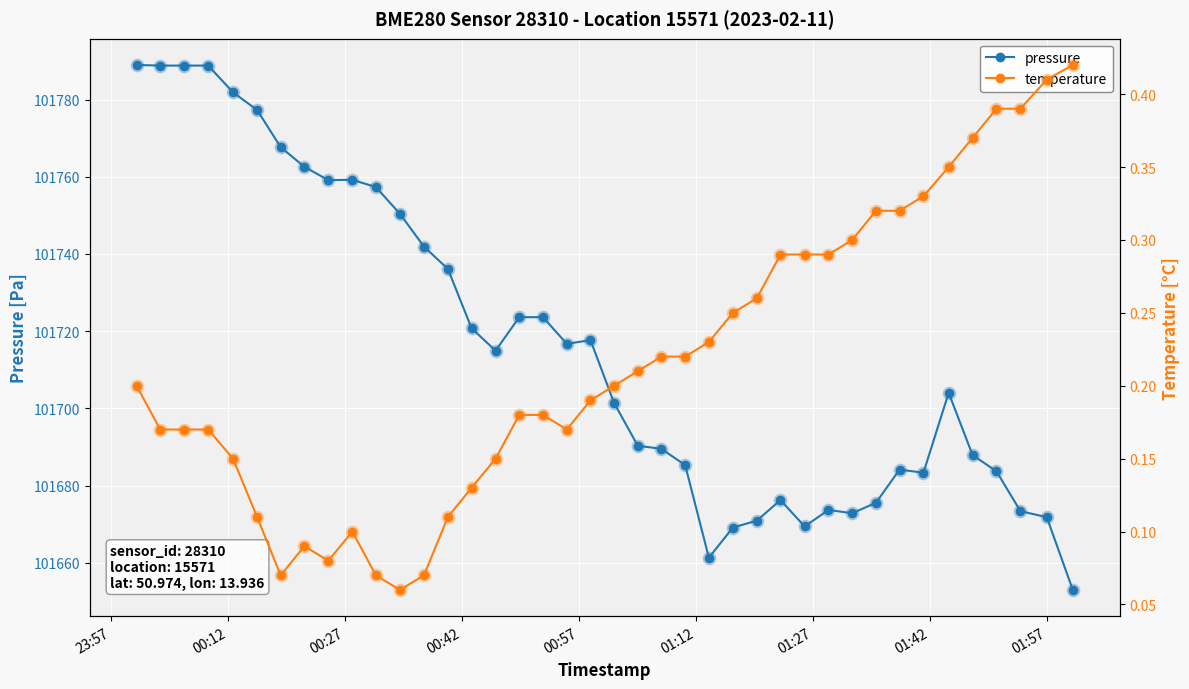

Which series reaches the minimum Y coordinate?

temperature